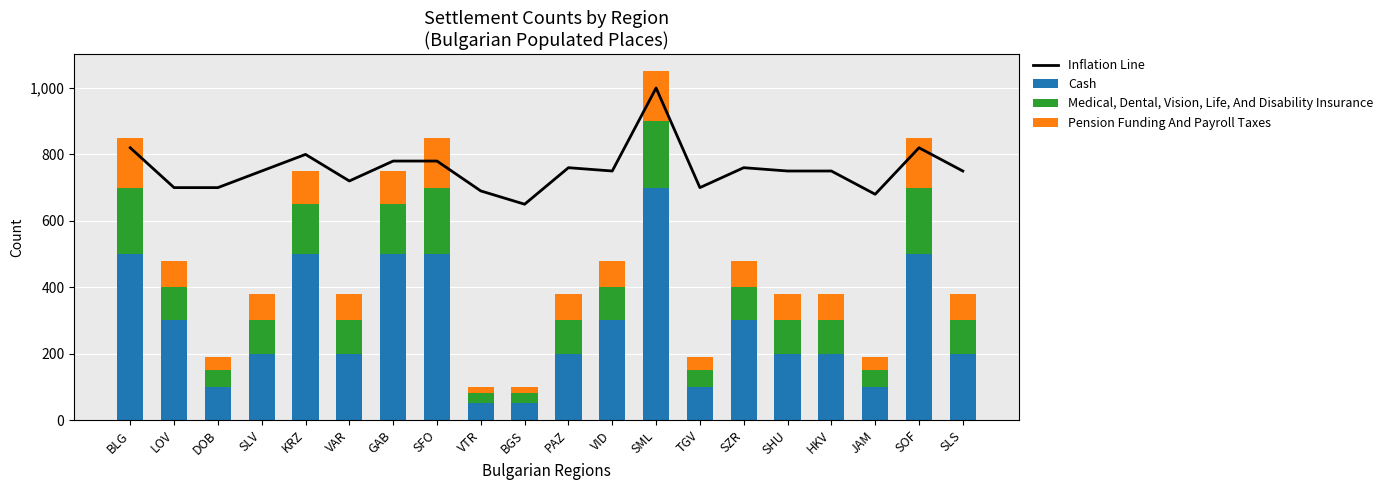

How many data points in Pension Funding And Payroll Taxes are less than 80?

5